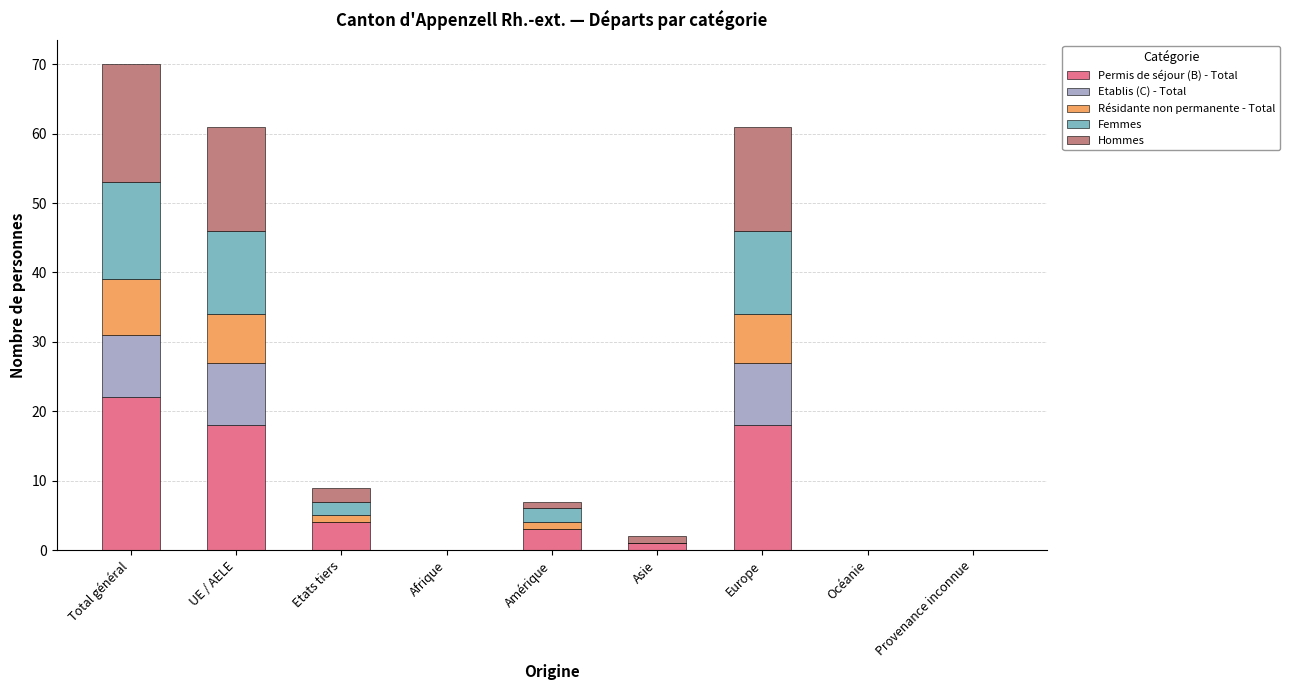

What is the total value across all series at UE / AELE?

61